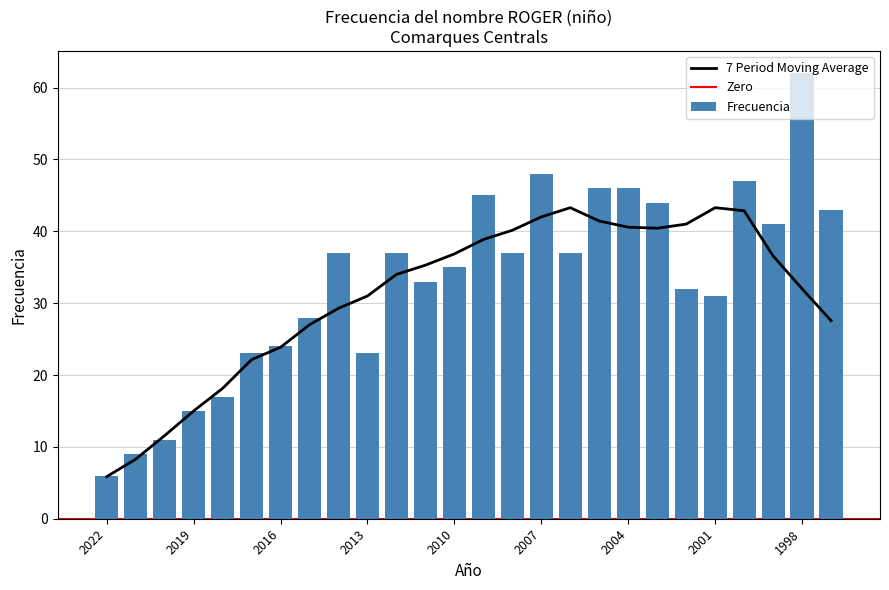

Where is the data nearest to the value 34?

2011